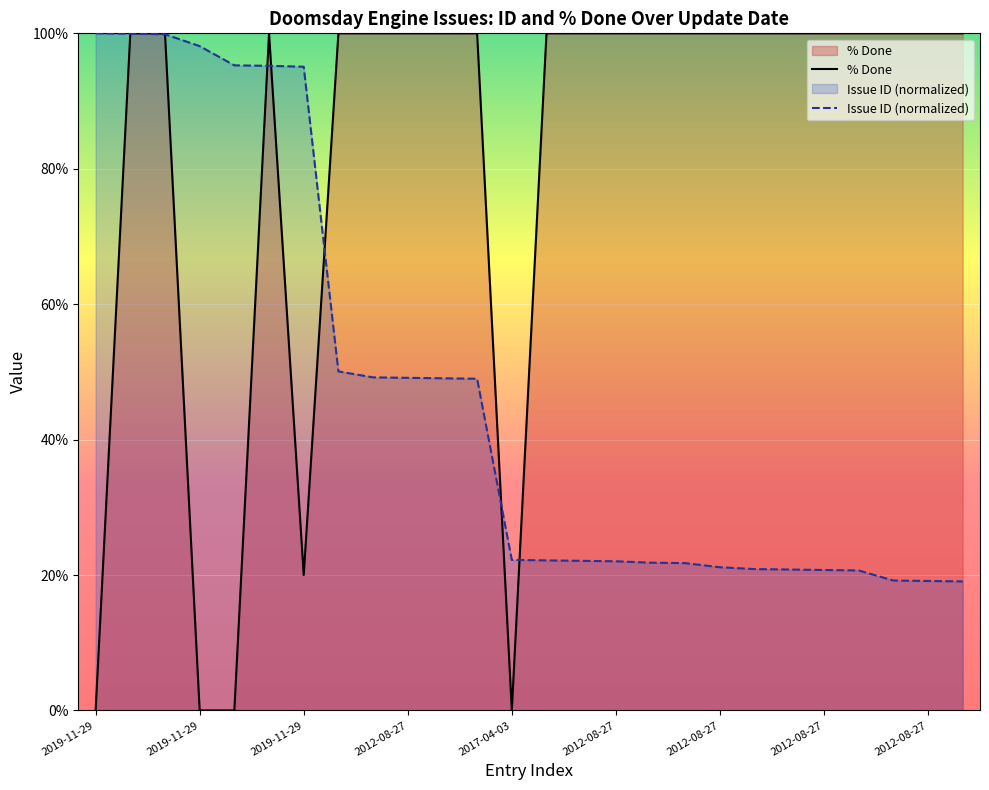

The Issue ID series shows 32.1 at 2012-08-27. True or false?

False